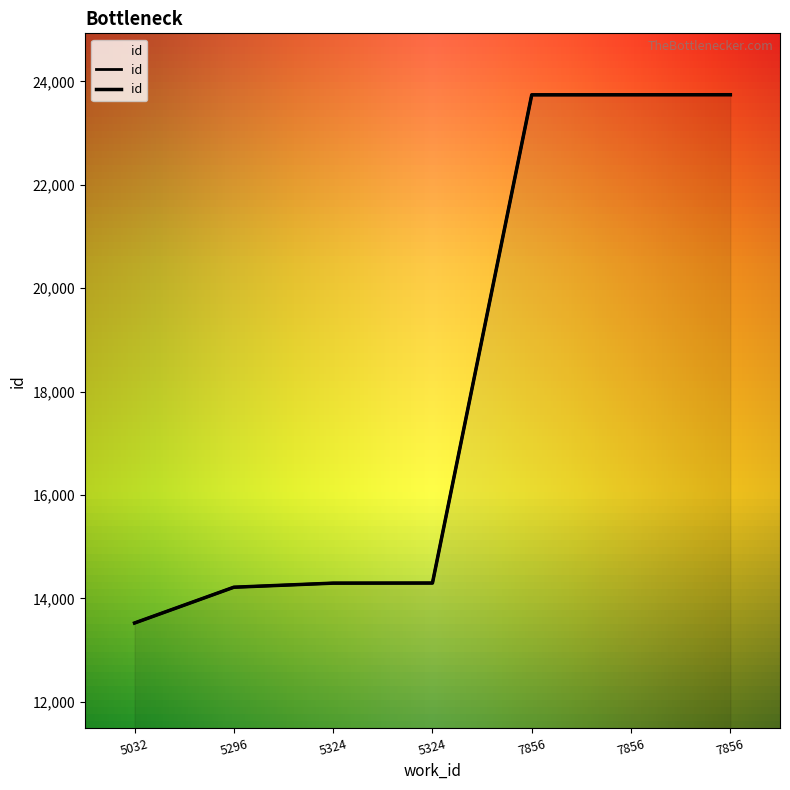

What is the difference between the values at 7856 and 5032?

10215